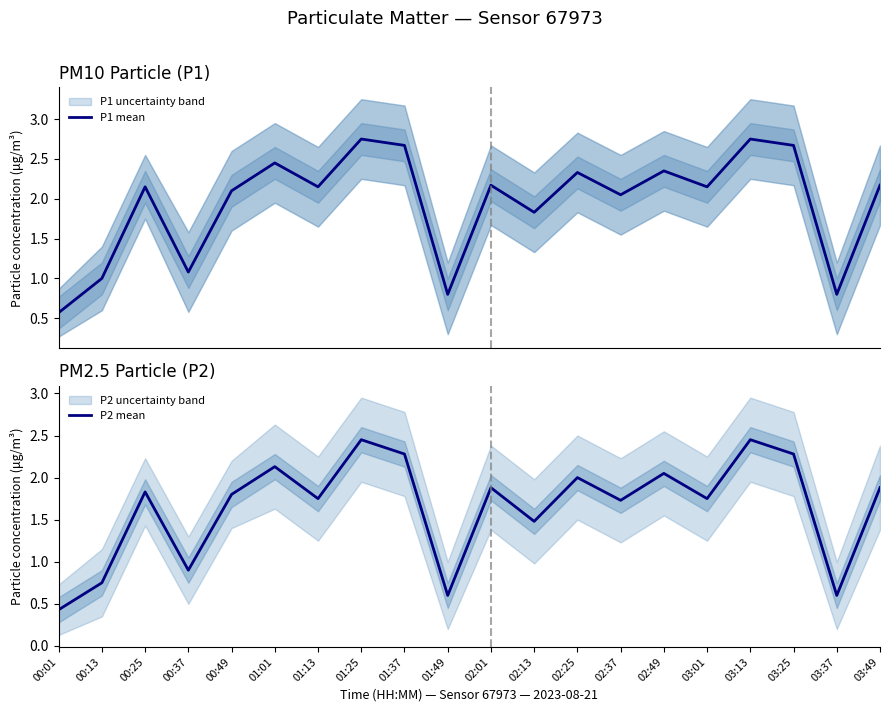

True or false: P1 mean and P2 mean cross at least once.

False